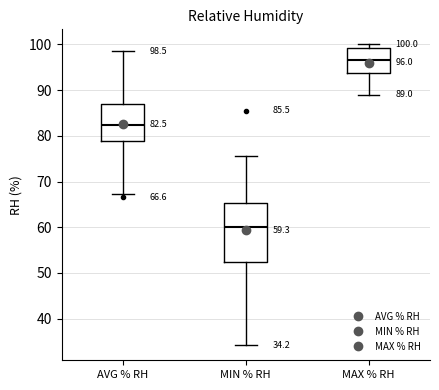

Comparing the boxes themselves (not the whiskers), which one is the tallest?

MIN % RH